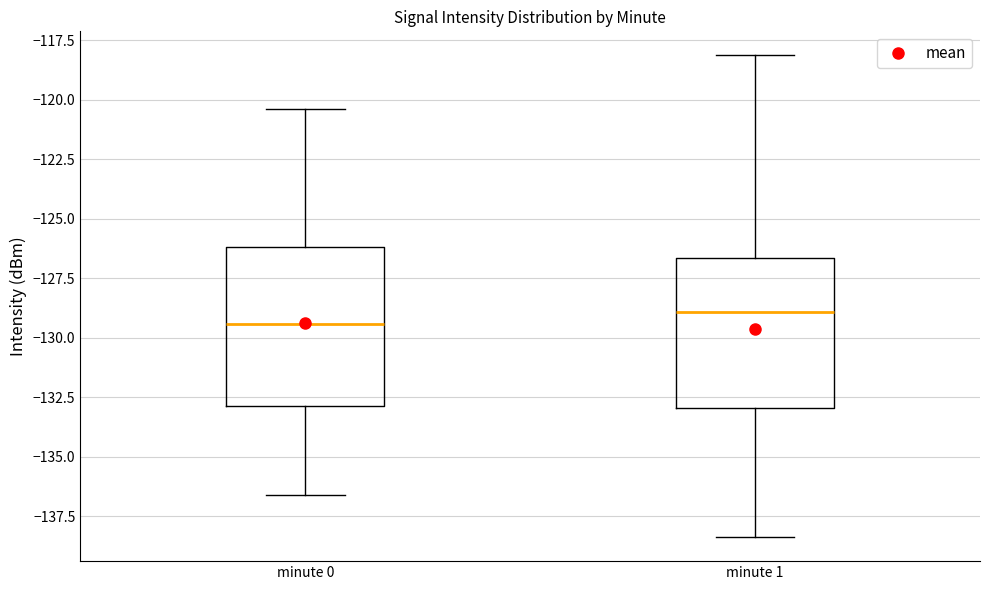

Reading left to right, read every box against the y-axis: the position of its median line, the range the box covers, and the ends of its whiskers. The values are not printed on the chart, so give them approximately, as read against the axis.

minute 0: median -129.5, box -133.0 to -126.0, whiskers -136.5 to -120.5
minute 1: median -129.0, box -133.0 to -126.5, whiskers -138.5 to -118.0